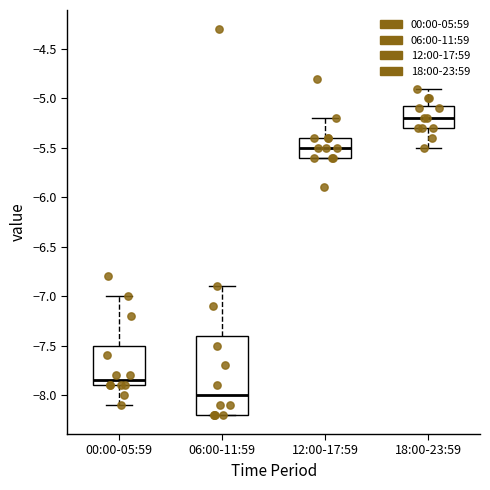

Reading left to right, transcribe this box plot: for each box, give where its median line is, the range the box spans, and where its two whiskers end, as read against the y-axis. The values are not printed on the chart, so give them approximately, as read against the axis.

00:00-05:59: median -7.85, box -7.90 to -7.50, whiskers -8.10 to -7.00
06:00-11:59: median -8.00, box -8.20 to -7.40, whiskers -8.20 to -6.90
12:00-17:59: median -5.50, box -5.60 to -5.40, whiskers -5.60 to -5.20
18:00-23:59: median -5.20, box -5.30 to -5.05, whiskers -5.50 to -4.90